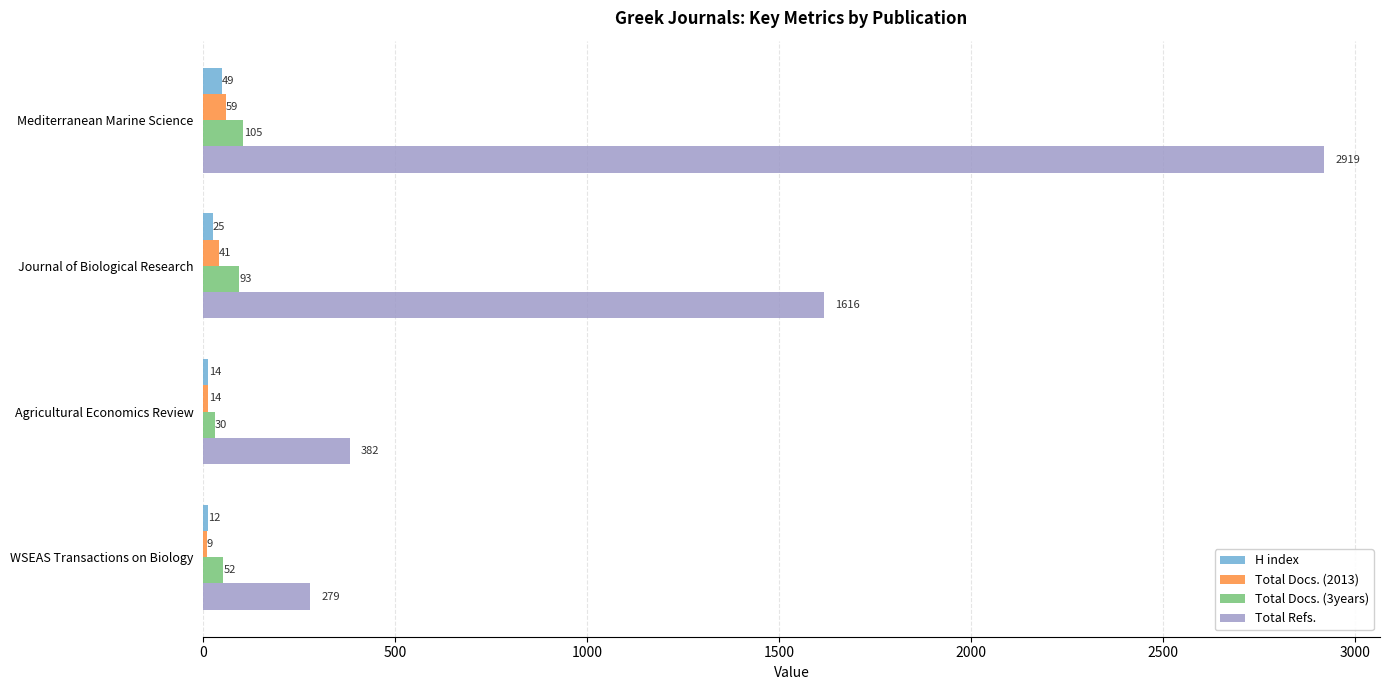

Which category has the highest value in the Total Refs. series?

Mediterranean Marine Science